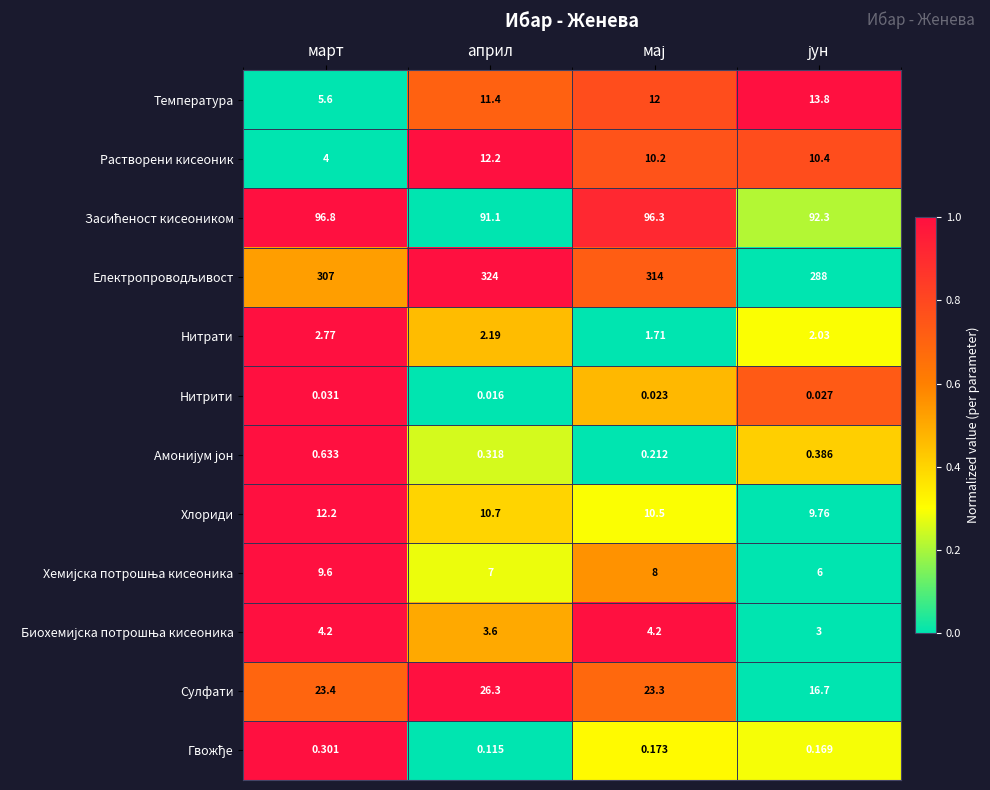

At which category is the sum across all series the highest?

април